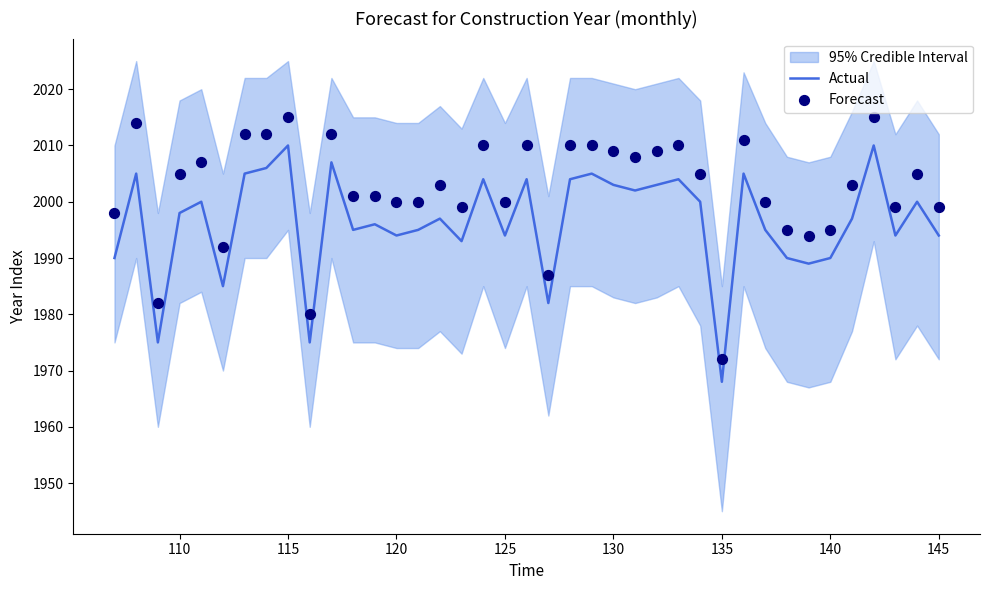

What is the highest value of the Actual series?

2010